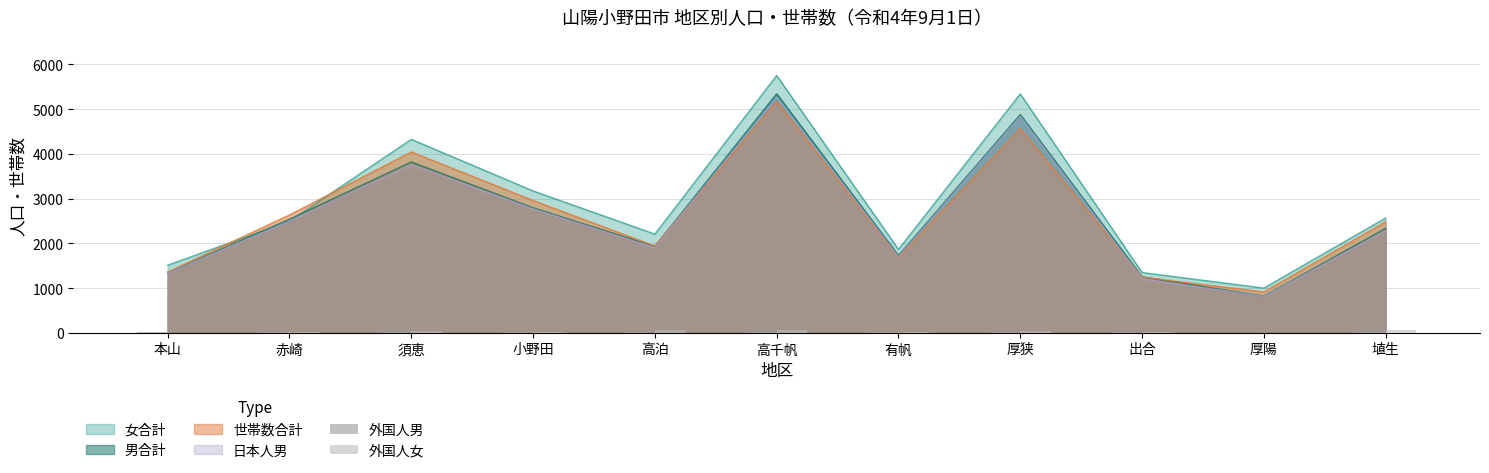

What is the highest value of the 男合計 series?

5343